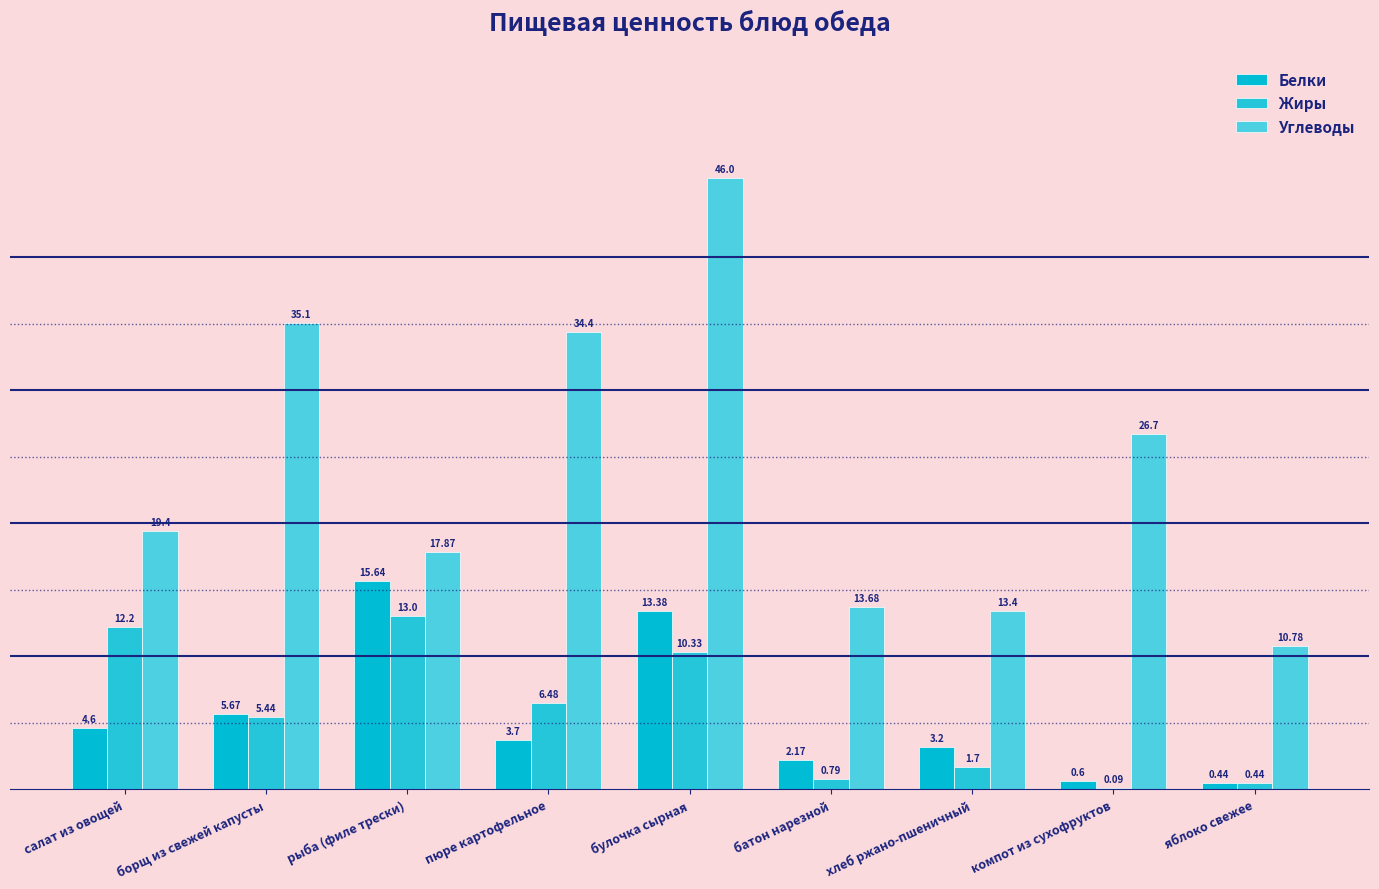

What is the highest value of the Белки series?

15.6